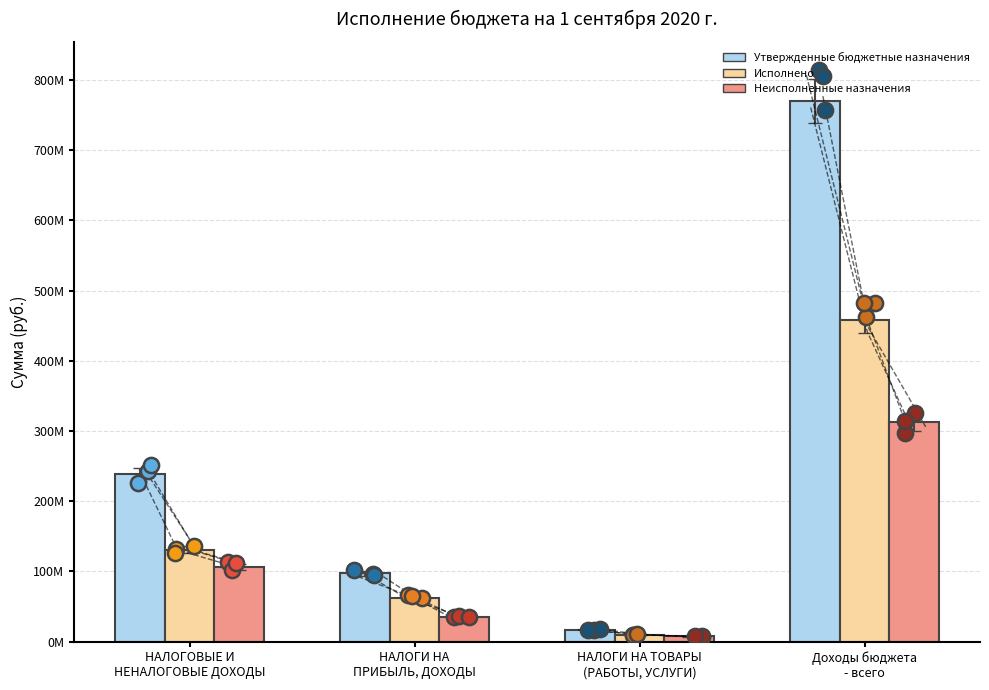

What is the total value across all series at Доходы бюджета
- всего?

1540016971.2